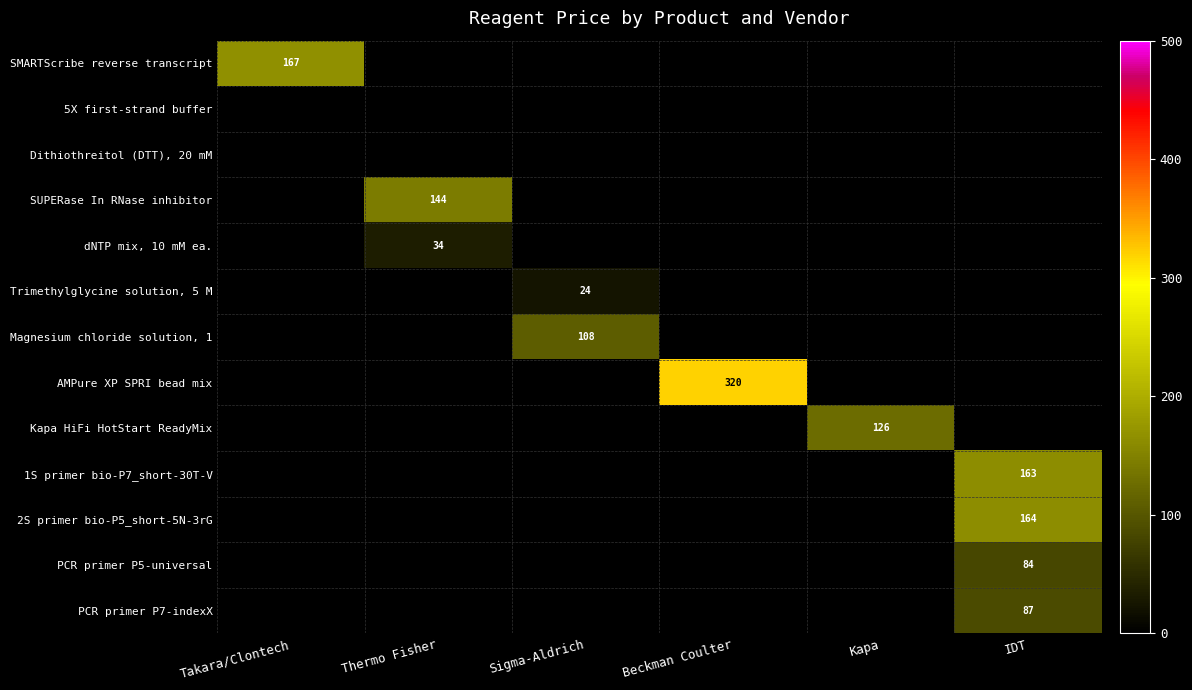

Which series changed the most between Thermo Fisher and IDT?

2S primer bio-P5_short-5N-3rG